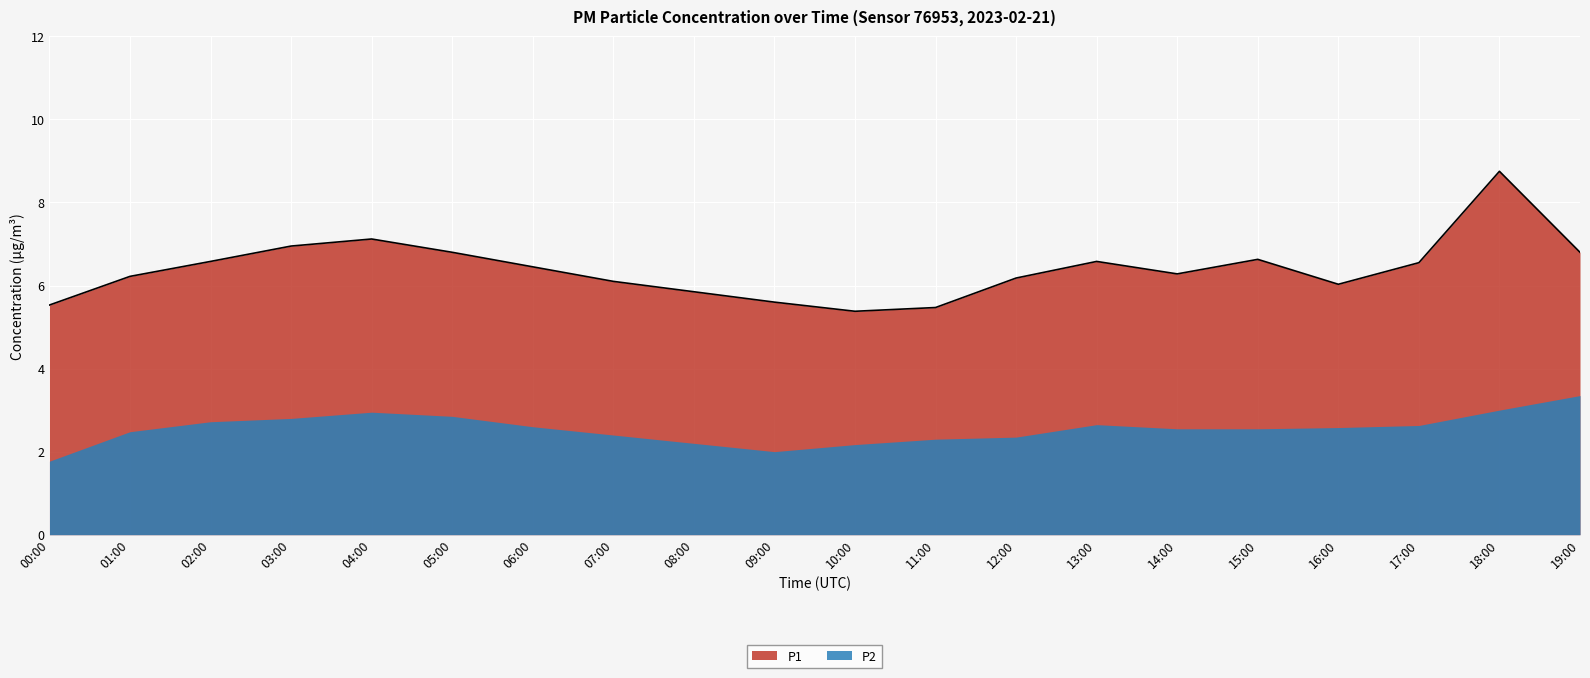

What is the sum of all values?

127.8